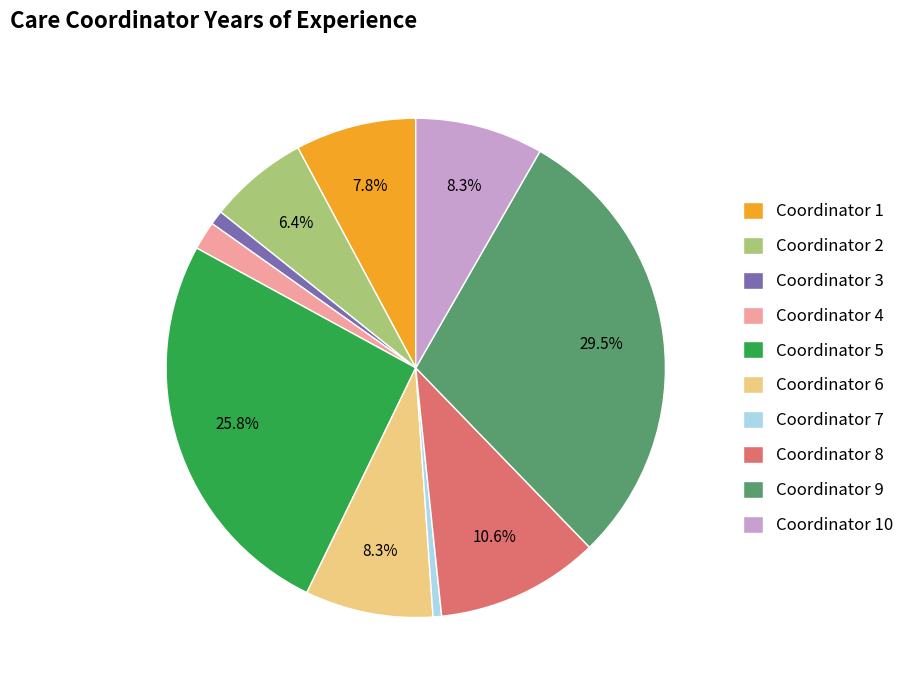

Does Coordinator 4 represent more than half of the total?

No